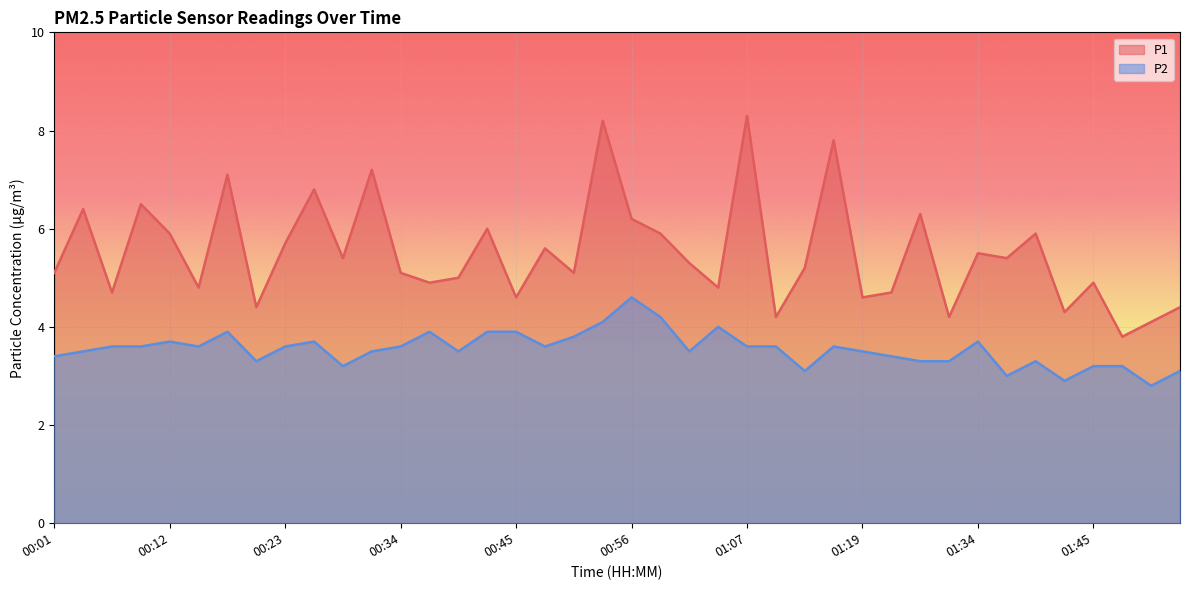

What is the label of the 10th point from the left?

00:26